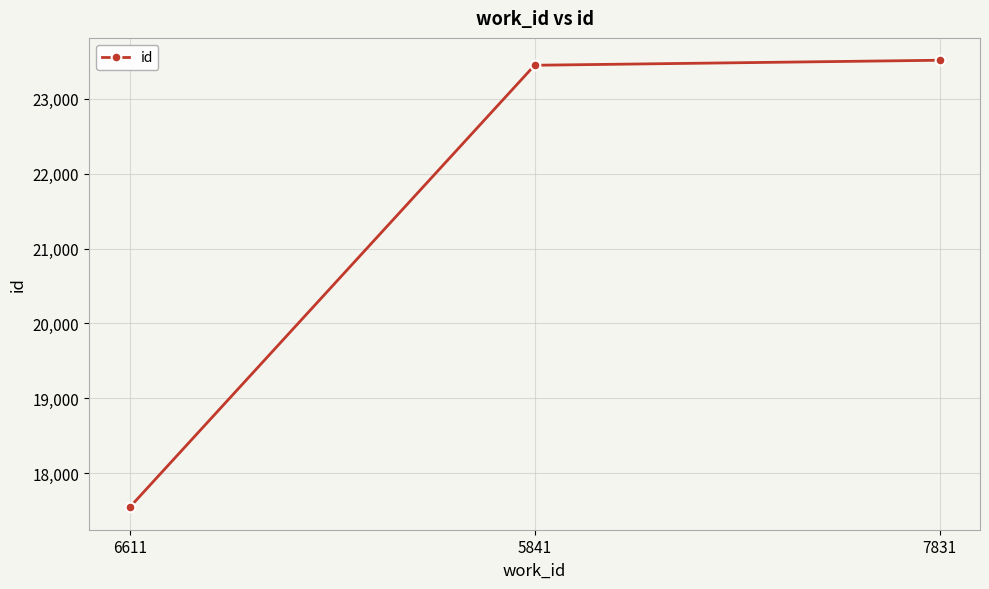

What is the ratio of the value at 7831 to the value at 6611?

1.3